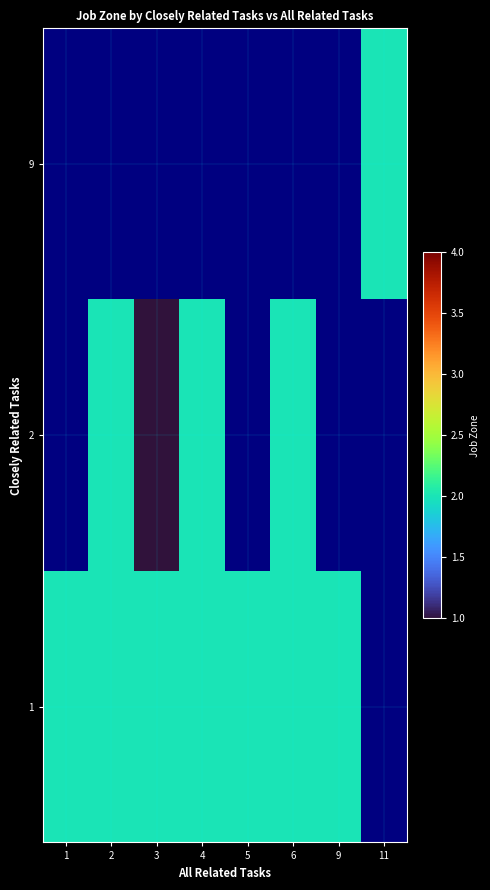

True or false: 1 has a value of 0.4 at 4.

False